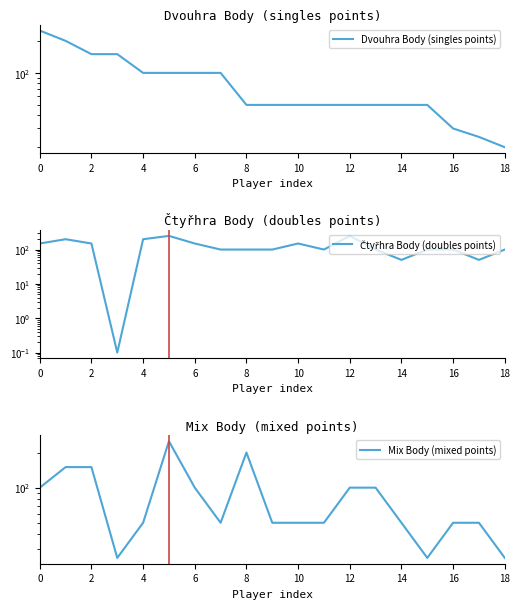

In Čtyřhra Body (doubles points), how many points are lower than both neighbors (excluding endpoints)?

4